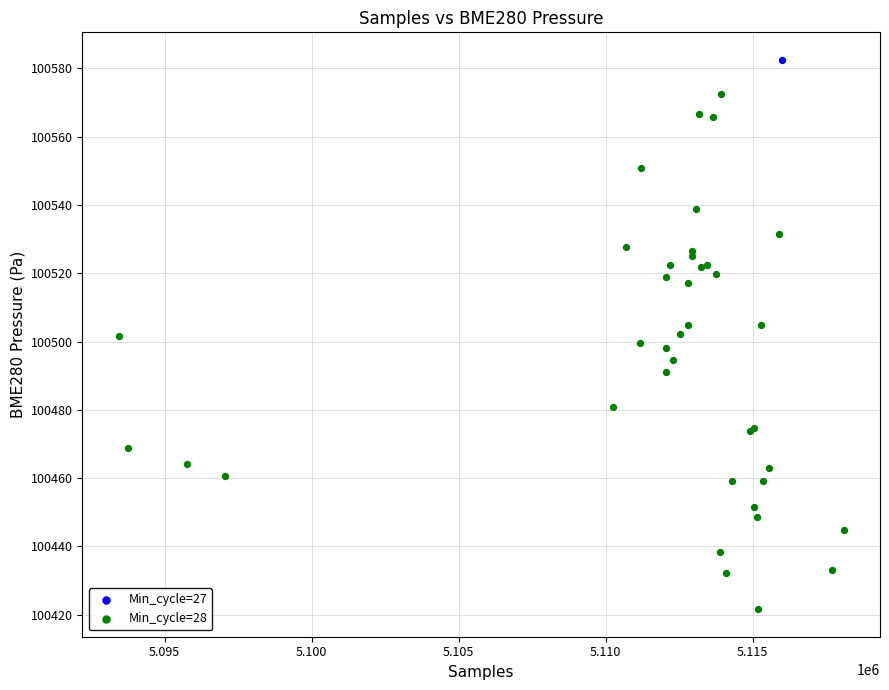

What are all the series names shown in the legend?

Min_cycle=27, Min_cycle=28